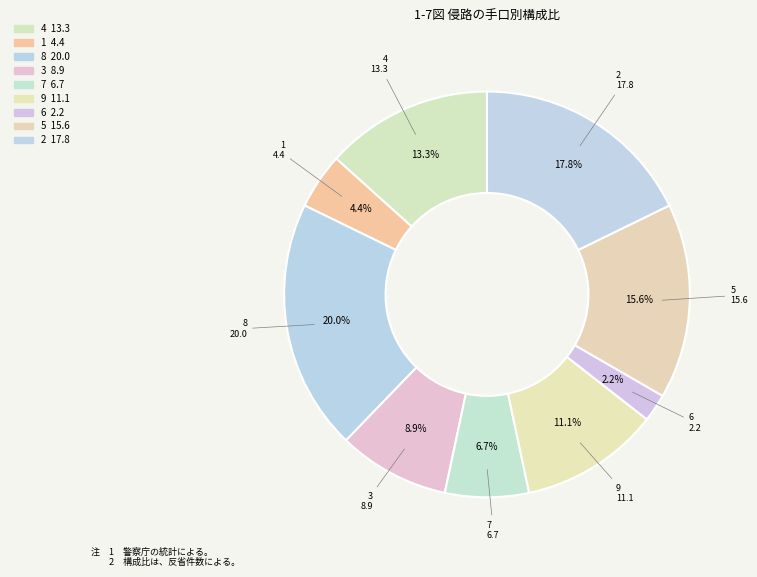

Is there any slice that represents more than half of the pie?

No